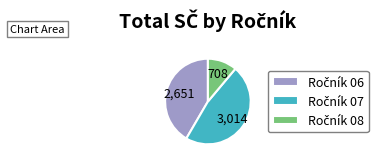

Does any single category account for the majority?

No